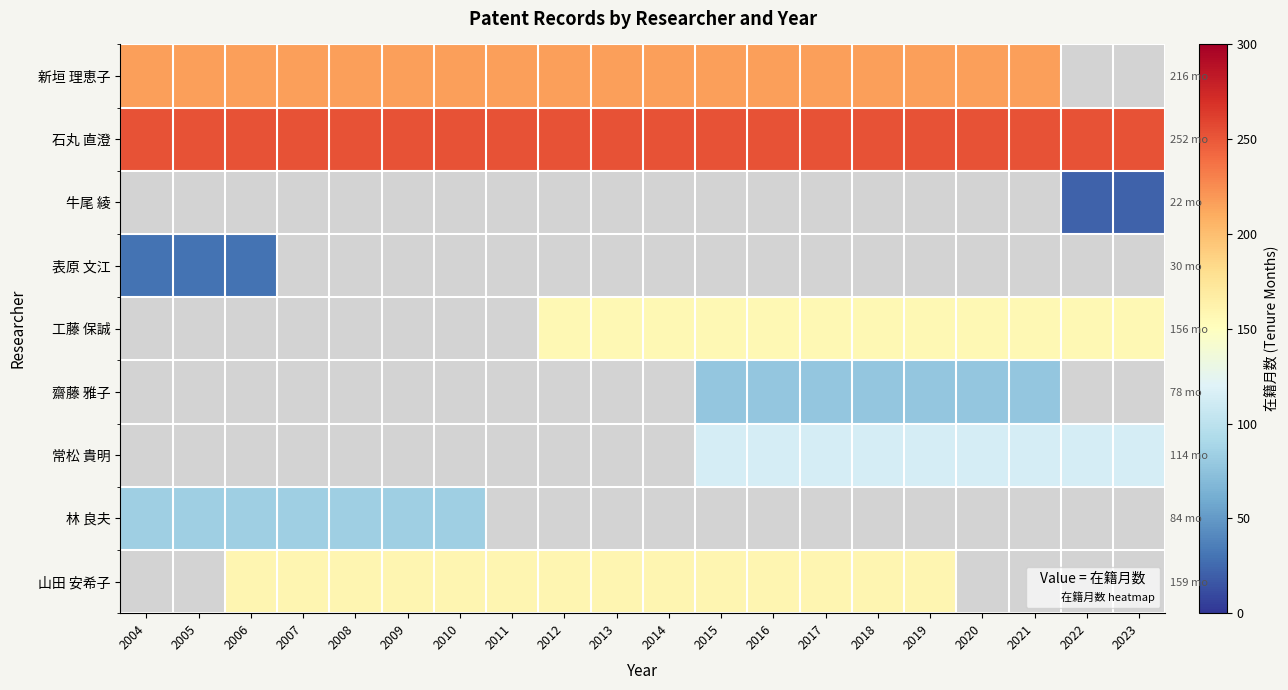

At which category does the chart reach its minimum across all series?

2022